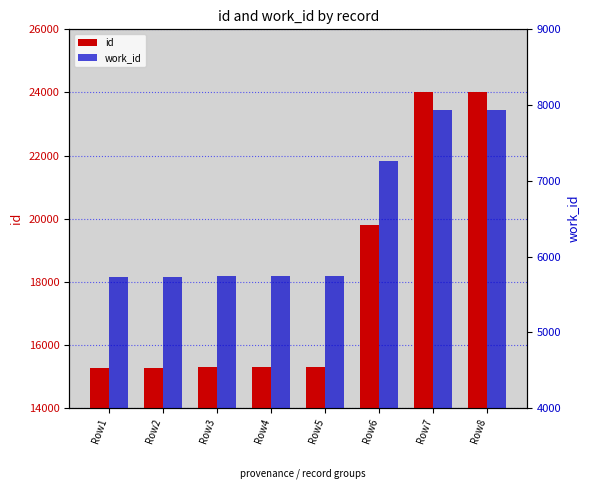

What is the difference between the id values at Row5 and Row3?

6